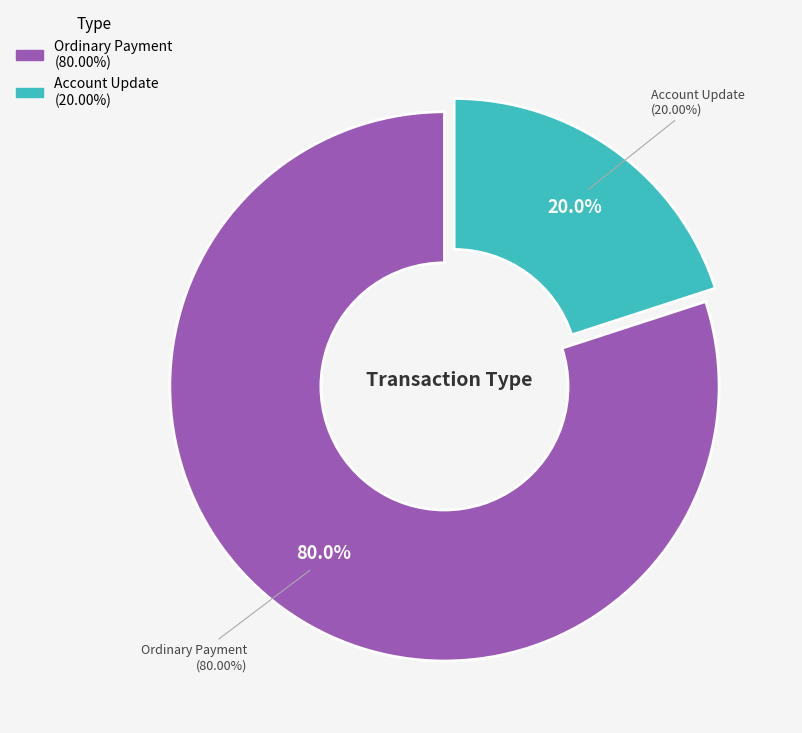

Which has a higher value, Account Update or Ordinary Payment?

Ordinary Payment